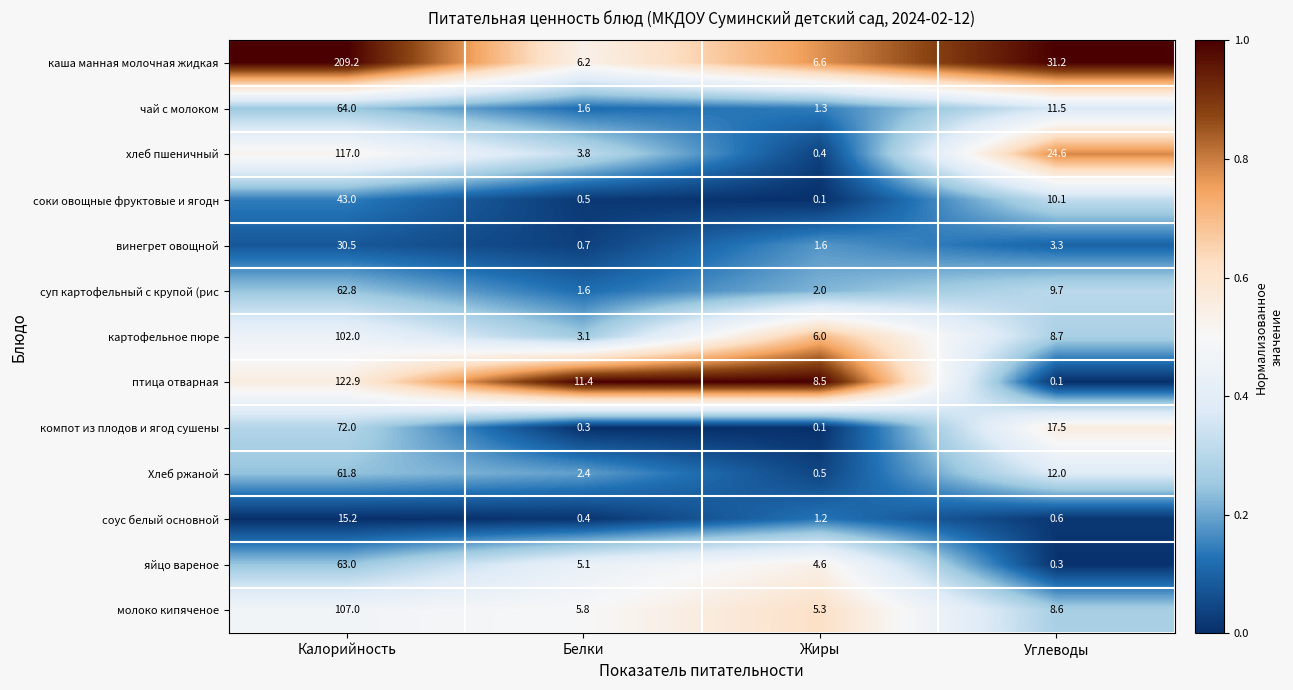

Where does the хлеб пшеничный series first go above 24?

Калорийность